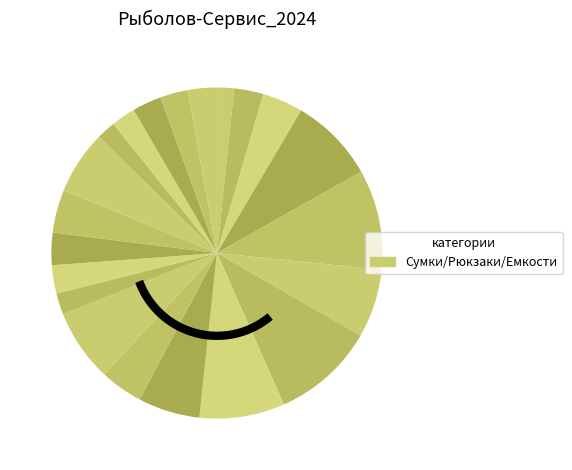

To the nearest percent, what portion does FC4030-025EBAL represent?

4%